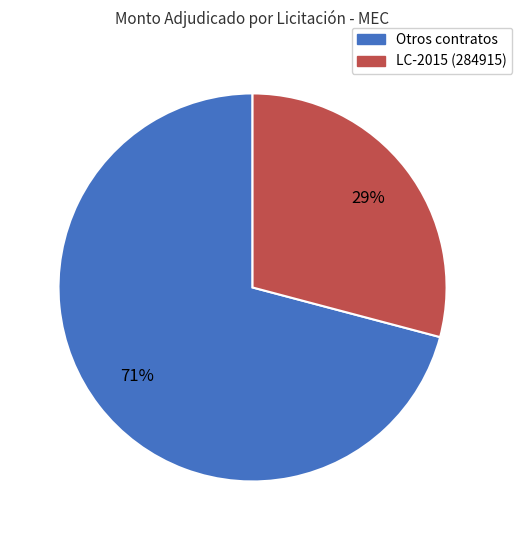

Count the number of slices in the pie.

2